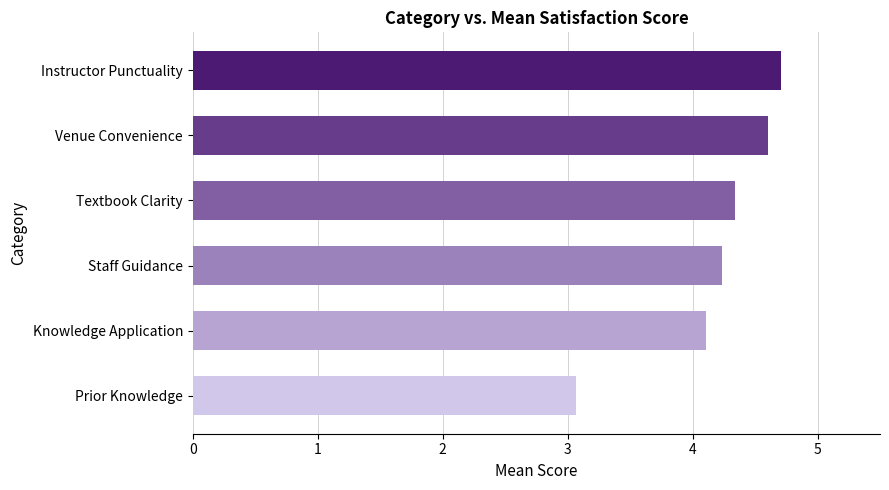

Reading bottom to top, list all the values displayed in this chart.

Prior Knowledge=3.1	Knowledge Application=4.1	Staff Guidance=4.2	Textbook Clarity=4.3	Venue Convenience=4.6	Instructor Punctuality=4.7